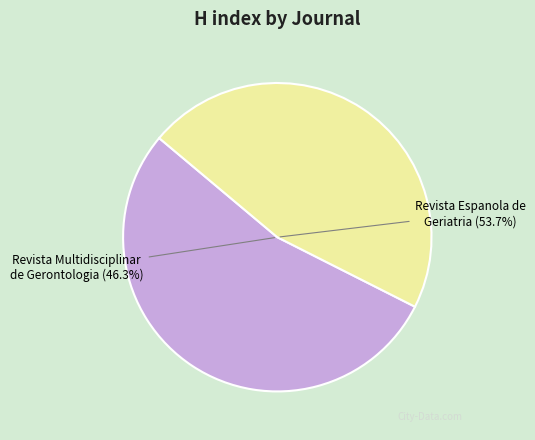

To the nearest percent, what is the combined percentage of Revista Espanola de Geriatria y Gerontologia and Revista Multidisciplinar de Gerontologia?

100%